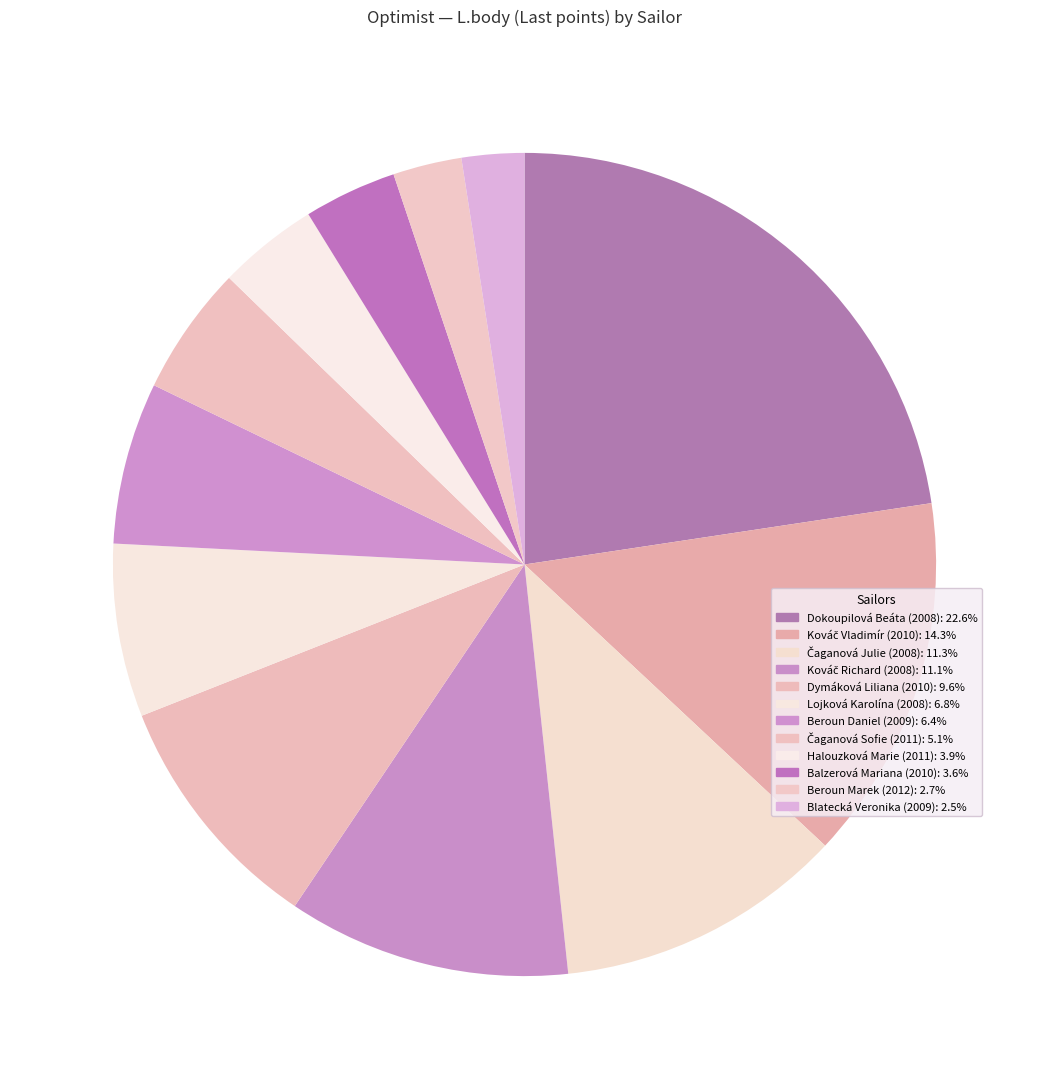

To the nearest percent, what is the average slice percentage?

8%